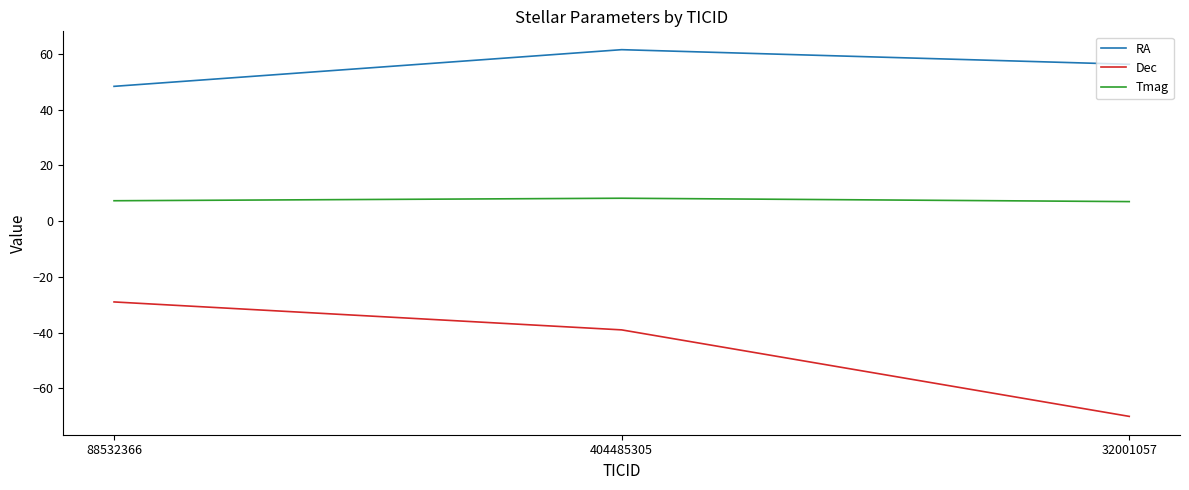

At which category is the sum across all series the highest?

404485305